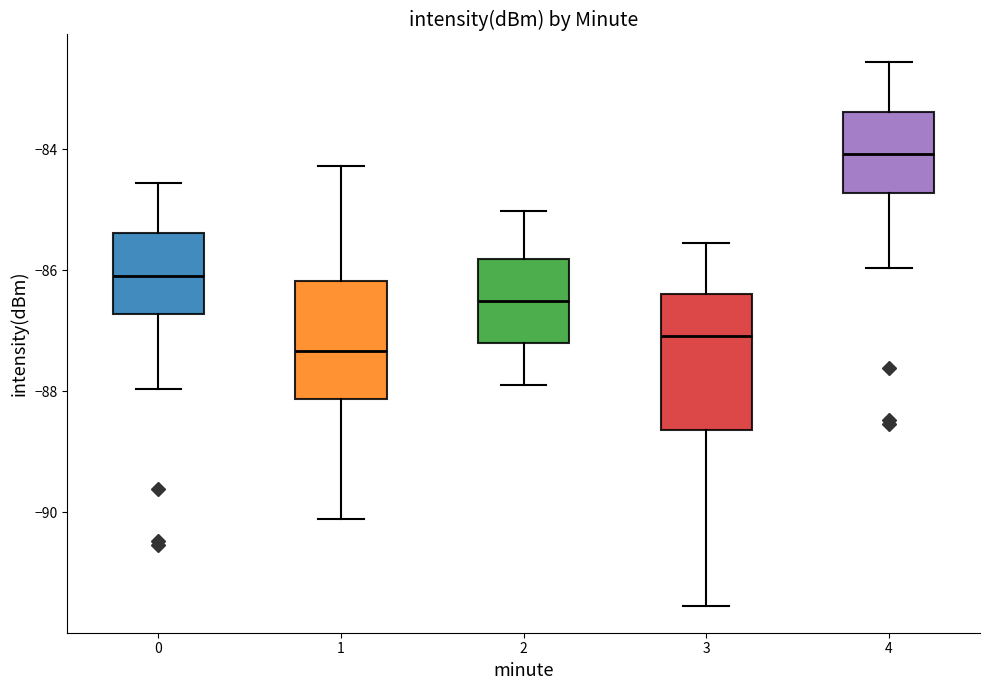

Which box's median line is the highest?

4